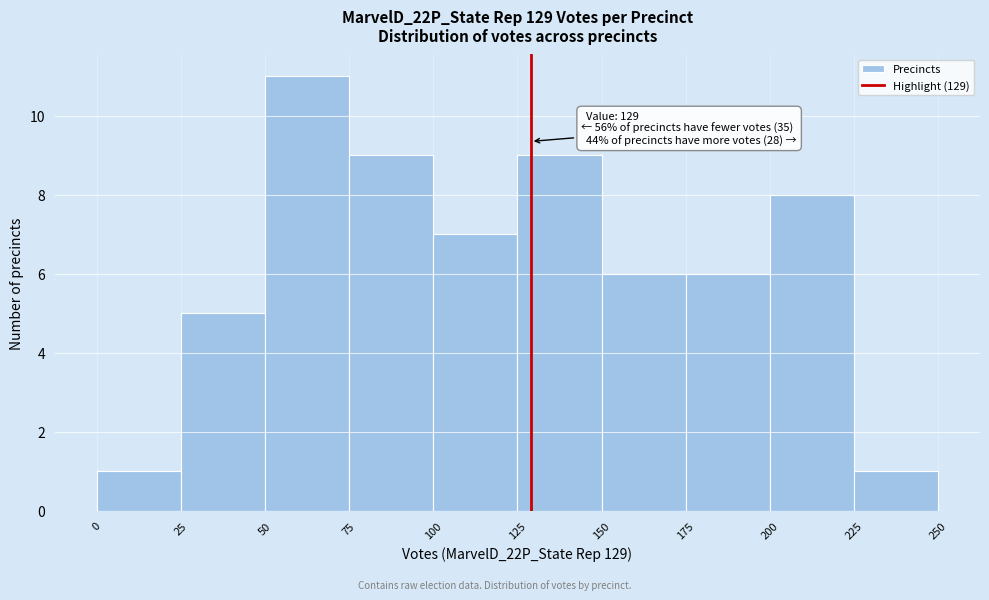

Which range on the x-axis has the tallest bar?

50 to 75